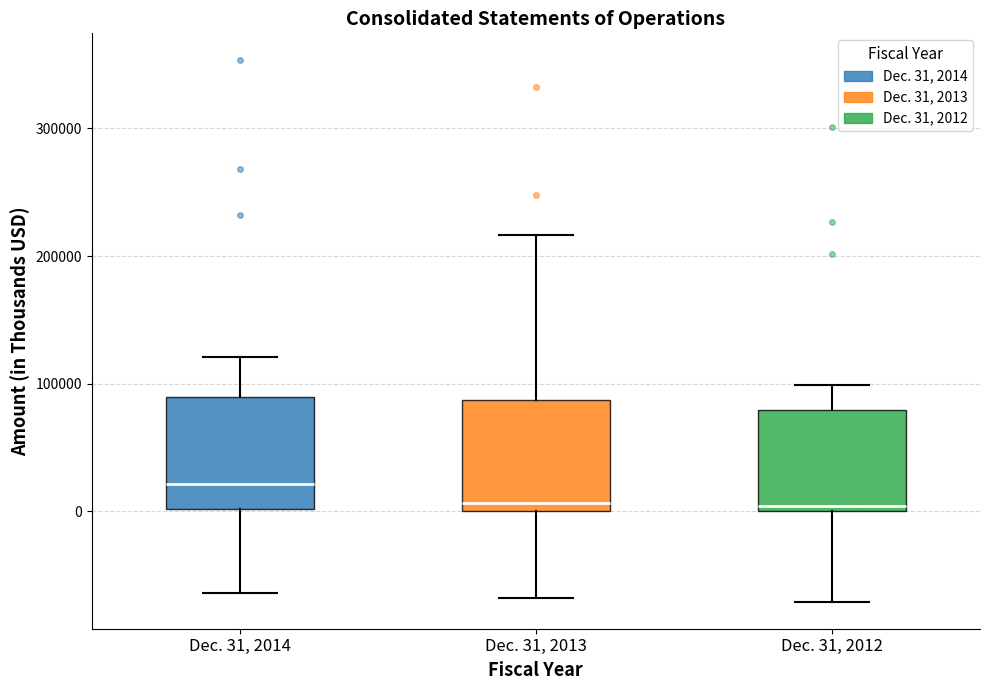

Reading left to right, transcribe this box plot: for each box, give where its median line is, the range the box spans, and where its two whiskers end, as read against the y-axis. The values are not printed on the chart, so give them approximately, as read against the axis.

Dec. 31, 2014: median 20000, box 0 to 90000, whiskers -60000 to 120000
Dec. 31, 2013: median 10000, box 0 to 90000, whiskers -70000 to 220000
Dec. 31, 2012: median 0 (just above the box's lower edge), box 0 to 80000, whiskers -70000 to 100000